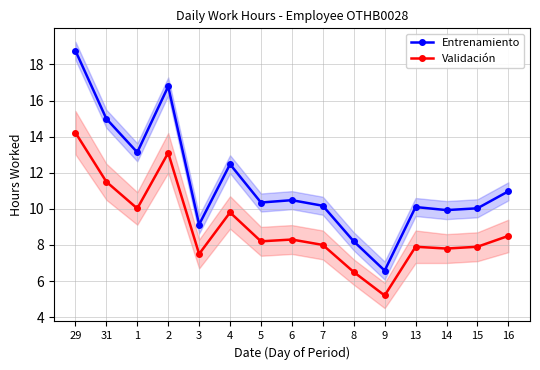

True or false: Validación and Entrenamiento intersect in this chart.

False